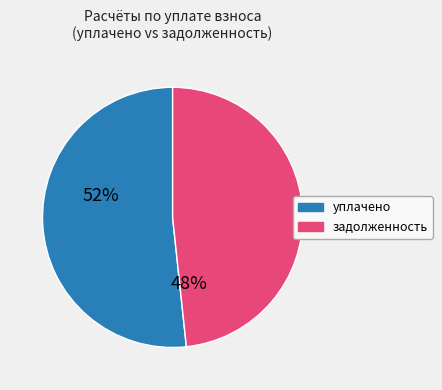

Is there any slice that represents more than half of the pie?

Yes